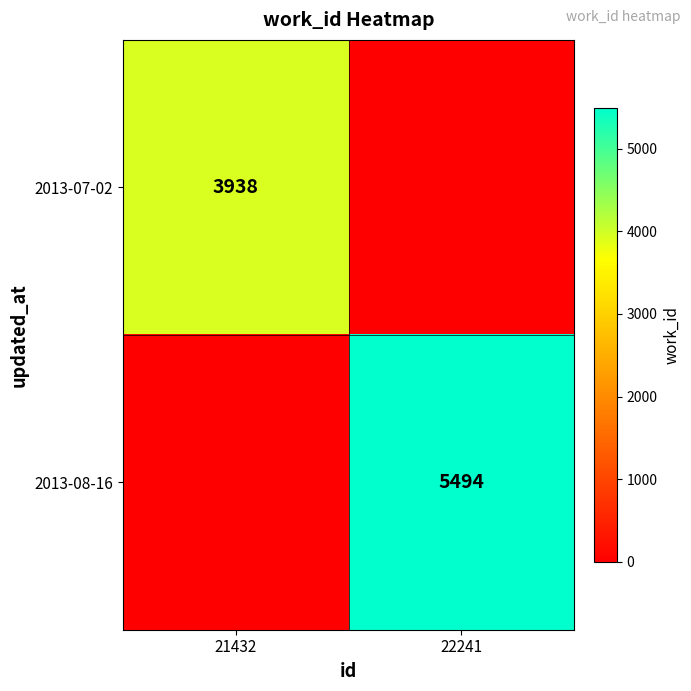

What is the difference between the highest and lowest values at 21432?

3938